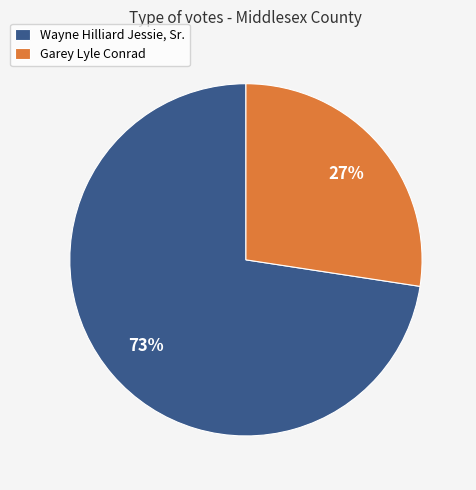

To the nearest percent, what portion does Garey Lyle Conrad represent?

27%